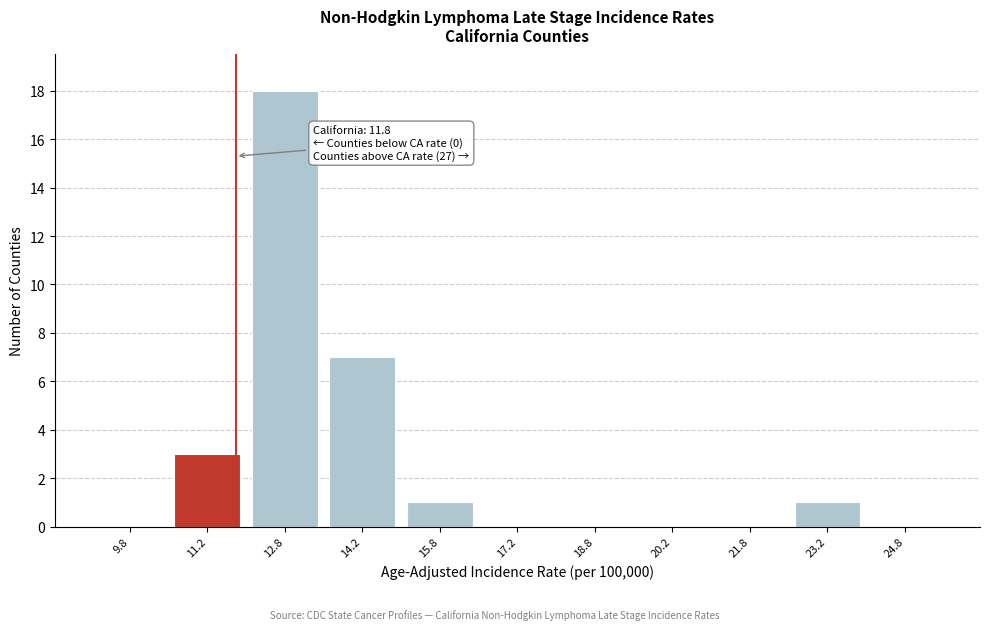

Over which range of the x-axis is the bar tallest?

12.0 to 13.5